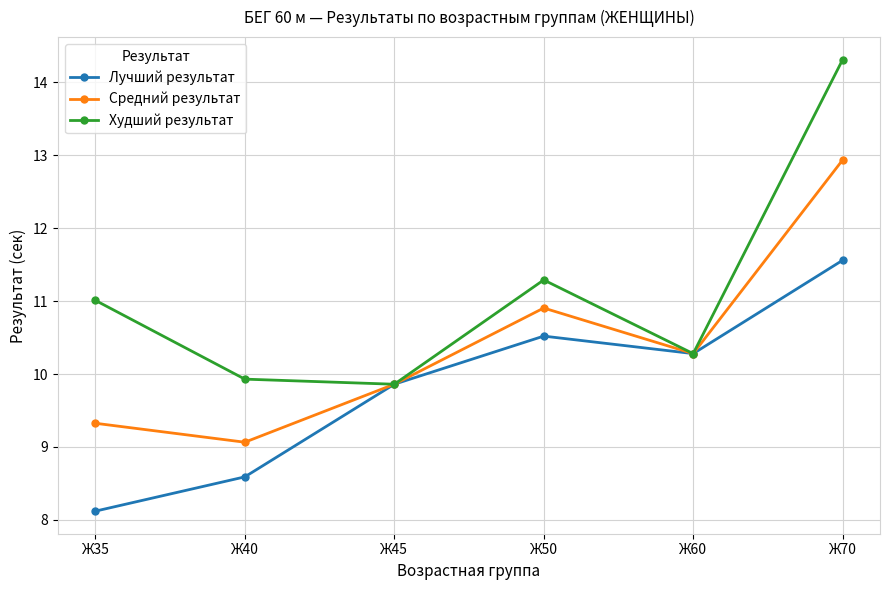

What is the difference between the Лучший результат values at Ж45 and Ж60?

0.4